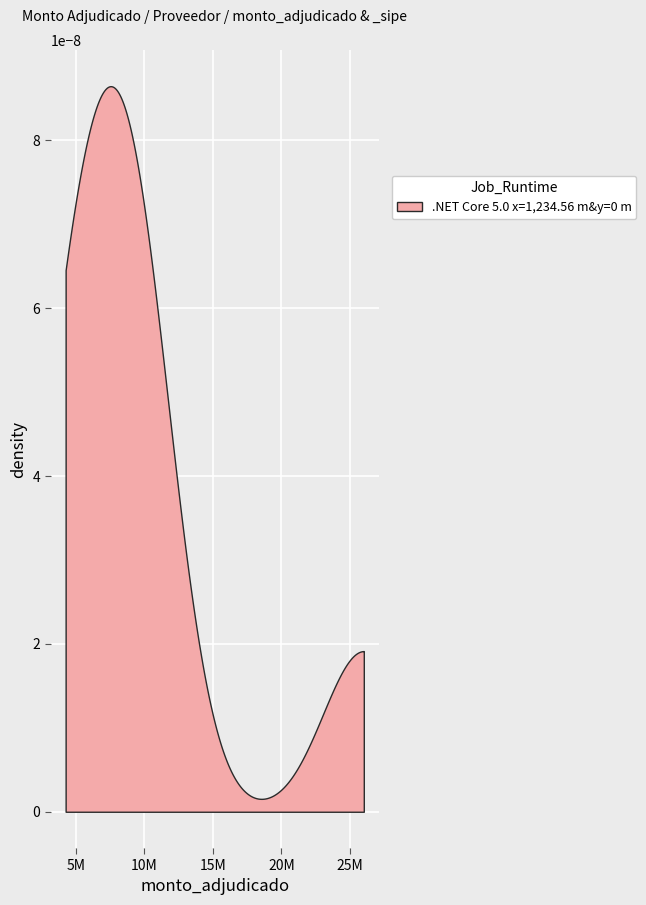

What is the sum of all values?

69960180